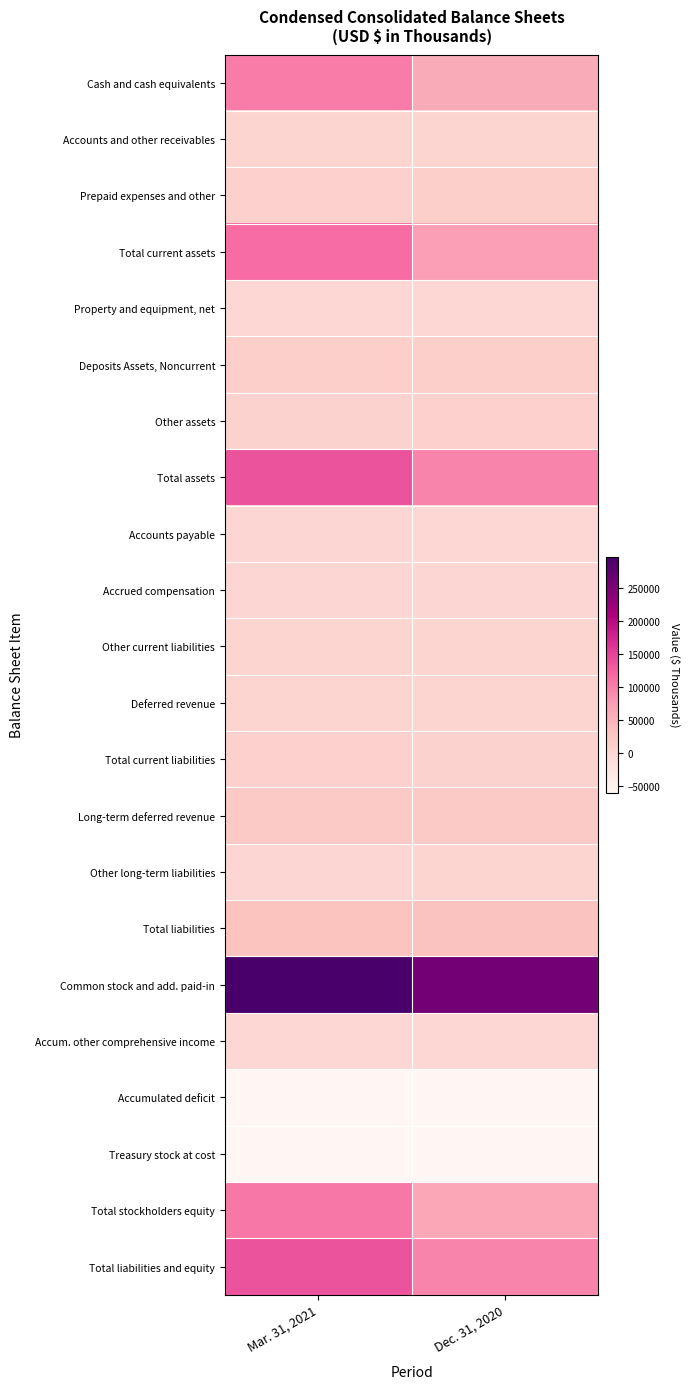

Reading right to left, list all the values displayed in this chart.

Cash and cash equivalents: Dec. 31, 2020=59522	Mar. 31, 2021=102624
Accounts and other receivables: Dec. 31, 2020=2218	Mar. 31, 2021=2034
Prepaid expenses and other: Dec. 31, 2020=12610	Mar. 31, 2021=11213
Total current assets: Dec. 31, 2020=74350	Mar. 31, 2021=115871
Property and equipment, net: Dec. 31, 2020=209	Mar. 31, 2021=254
Deposits Assets, Noncurrent: Dec. 31, 2020=12571	Mar. 31, 2021=12296
Other assets: Dec. 31, 2020=9000	Mar. 31, 2021=7987
Total assets: Dec. 31, 2020=96130	Mar. 31, 2021=136408
Accounts payable: Dec. 31, 2020=149	Mar. 31, 2021=469
Accrued compensation: Dec. 31, 2020=1001	Mar. 31, 2021=933
Other current liabilities: Dec. 31, 2020=2457	Mar. 31, 2021=2718
Deferred revenue: Dec. 31, 2020=5173	Mar. 31, 2021=5098
Total current liabilities: Dec. 31, 2020=8780	Mar. 31, 2021=9218
Long-term deferred revenue: Dec. 31, 2020=21334	Mar. 31, 2021=20183
Other long-term liabilities: Dec. 31, 2020=2035	Mar. 31, 2021=1709
Total liabilities: Dec. 31, 2020=32149	Mar. 31, 2021=31110
Common stock and add. paid-in: Dec. 31, 2020=258756	Mar. 31, 2021=298037
Accum. other comprehensive income: Dec. 31, 2020=122	Mar. 31, 2021=122
Accumulated deficit: Dec. 31, 2020=-113164	Mar. 31, 2021=-111128
Treasury stock at cost: Dec. 31, 2020=-81733	Mar. 31, 2021=-81733
Total stockholders equity: Dec. 31, 2020=63981	Mar. 31, 2021=105298
Total liabilities and equity: Dec. 31, 2020=96130	Mar. 31, 2021=136408